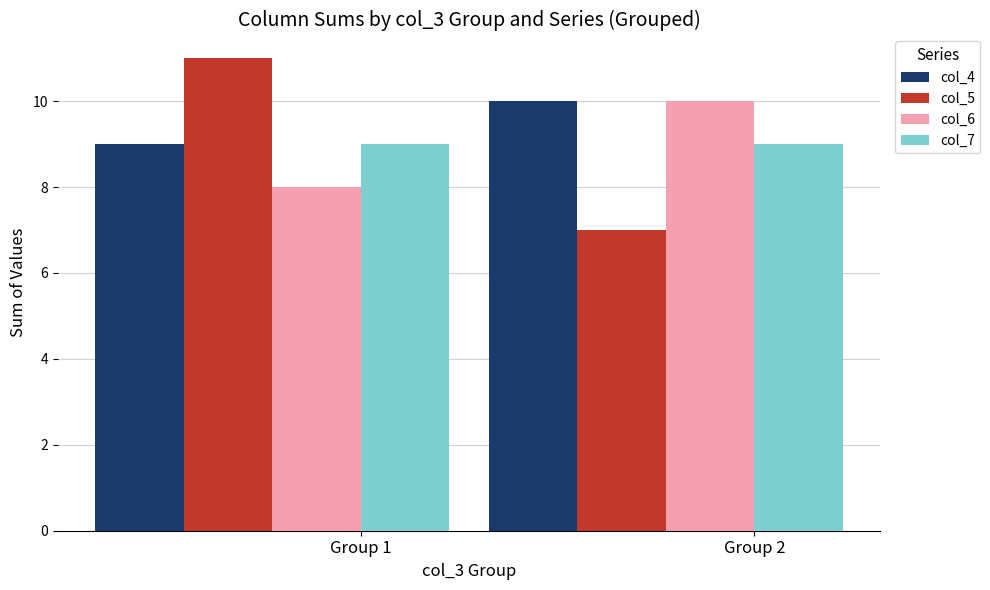

What value does the col_7 series have at Group 1?

9